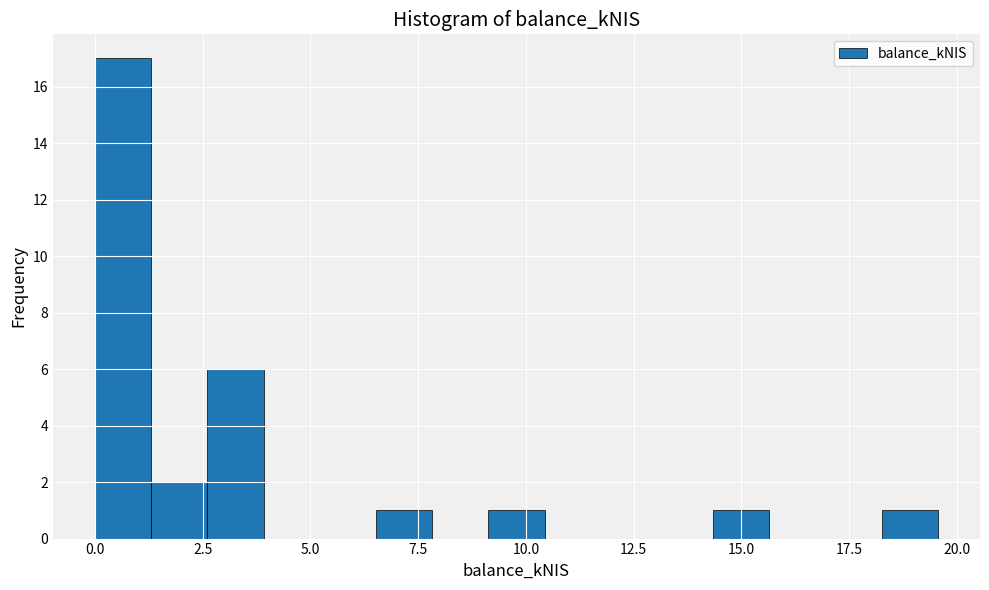

Around what value on the x-axis is the tallest bar? Give the approximate position of its centre, as read against the axis.

0.5